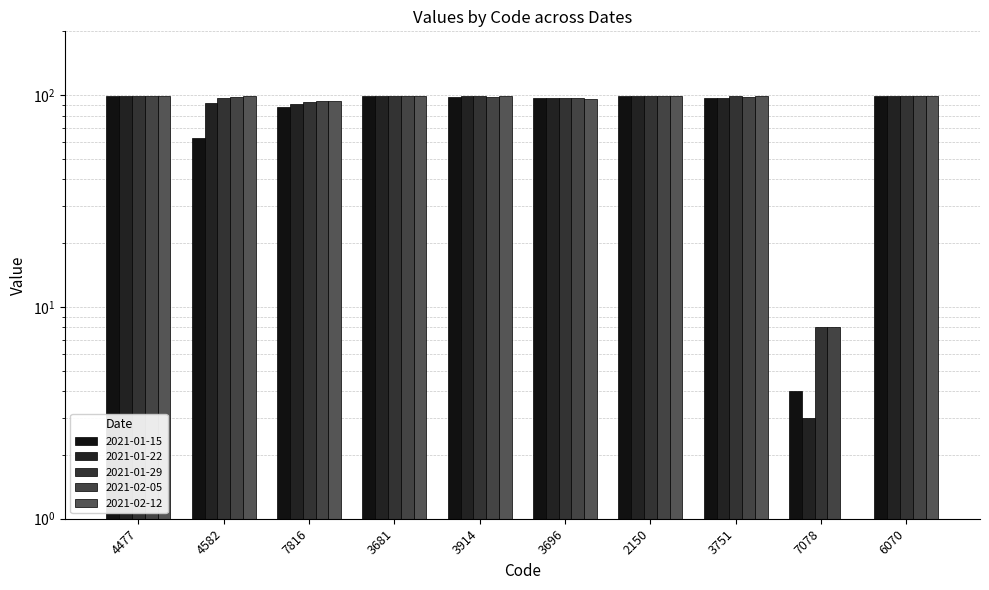

What is the difference between the highest and lowest values at 3751?

2